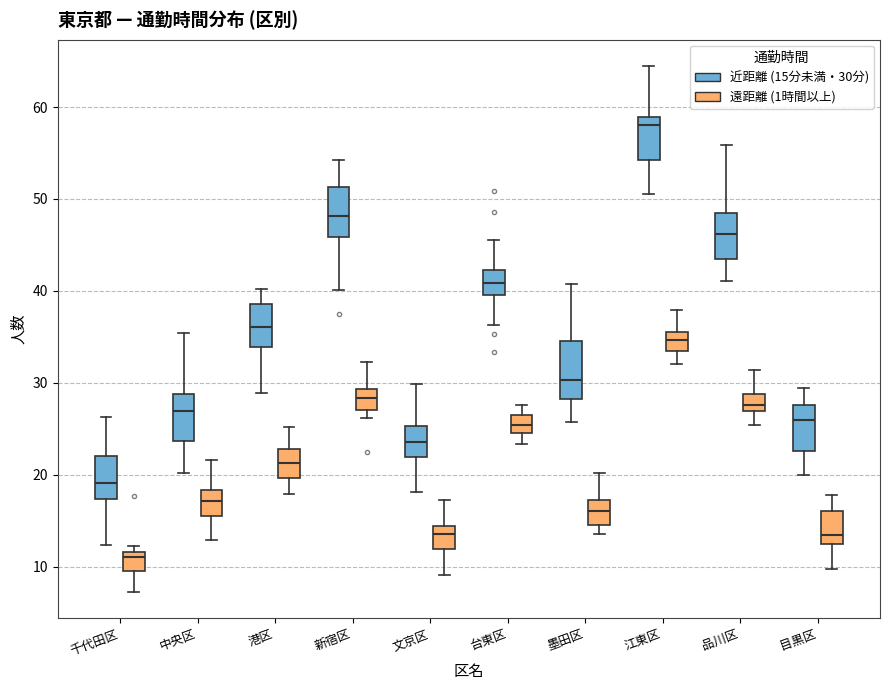

Reading left to right, transcribe this box plot: for each box, give where its median line is, the range the box spans, and where its two whiskers end, as read against the y-axis. The values are not printed on the chart, so give them approximately, as read against the axis.

千代田区 (近距離 (15分未満・30分)): median 19, box 17 to 22, whiskers 12 to 26
千代田区 (遠距離 (1時間以上)): median 11, box 9 to 12, whiskers 7 to 12 (just above the box's upper edge)
中央区 (近距離 (15分未満・30分)): median 27, box 24 to 29, whiskers 20 to 35
中央区 (遠距離 (1時間以上)): median 17, box 16 to 18, whiskers 13 to 22
港区 (近距離 (15分未満・30分)): median 36, box 34 to 39, whiskers 29 to 40
港区 (遠距離 (1時間以上)): median 21, box 20 to 23, whiskers 18 to 25
新宿区 (近距離 (15分未満・30分)): median 48, box 46 to 51, whiskers 40 to 54
新宿区 (遠距離 (1時間以上)): median 28, box 27 to 29, whiskers 26 to 32
文京区 (近距離 (15分未満・30分)): median 24, box 22 to 25, whiskers 18 to 30
文京区 (遠距離 (1時間以上)): median 14 (just below the box's upper edge), box 12 to 14, whiskers 9 to 17
台東区 (近距離 (15分未満・30分)): median 41, box 40 to 42, whiskers 36 to 46
台東区 (遠距離 (1時間以上)): median 25 (inside the box), box 25 to 27, whiskers 23 to 28
墨田区 (近距離 (15分未満・30分)): median 30, box 28 to 35, whiskers 26 to 41
墨田区 (遠距離 (1時間以上)): median 16, box 15 to 17, whiskers 14 to 20
江東区 (近距離 (15分未満・30分)): median 58, box 54 to 59, whiskers 51 to 64
江東区 (遠距離 (1時間以上)): median 35 (inside the box), box 34 to 35, whiskers 32 to 38
品川区 (近距離 (15分未満・30分)): median 46, box 43 to 48, whiskers 41 to 56
品川区 (遠距離 (1時間以上)): median 28, box 27 to 29, whiskers 25 to 31
目黒区 (近距離 (15分未満・30分)): median 26, box 23 to 28, whiskers 20 to 29
目黒区 (遠距離 (1時間以上)): median 13, box 12 to 16, whiskers 10 to 18